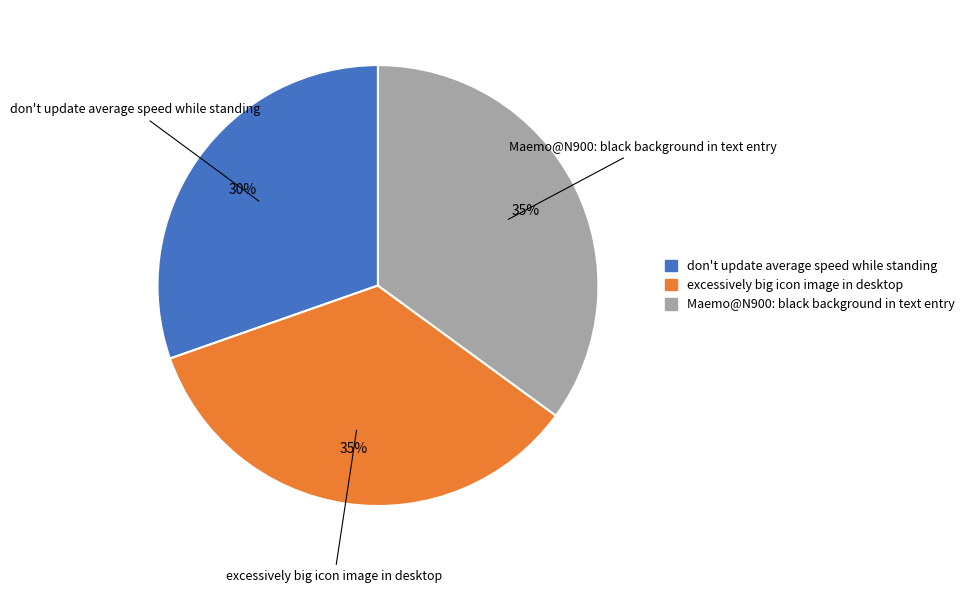

Which slice is the smallest?

don't update average speed while standing